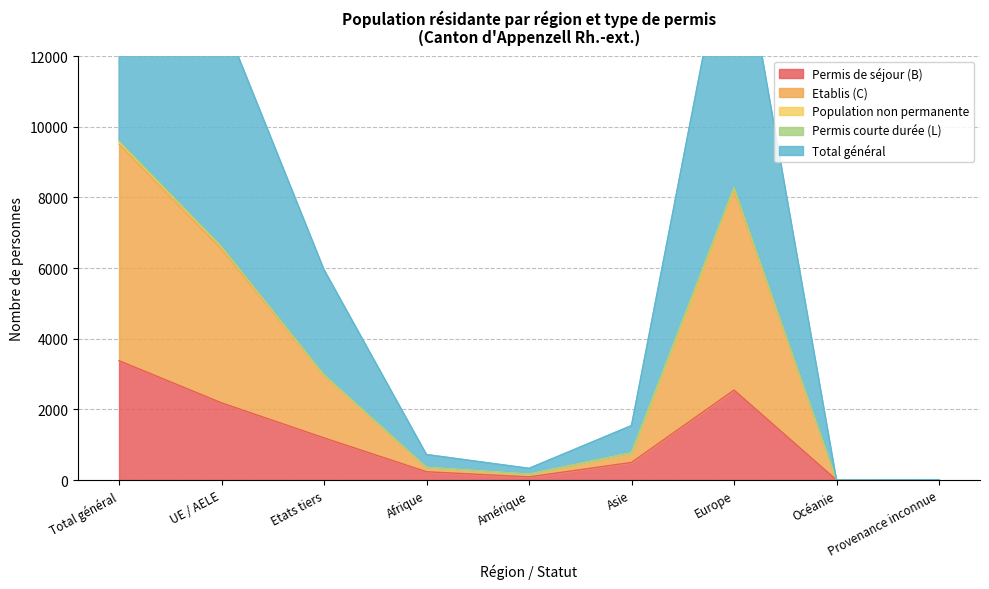

At which category does the chart reach its minimum across all series?

Océanie